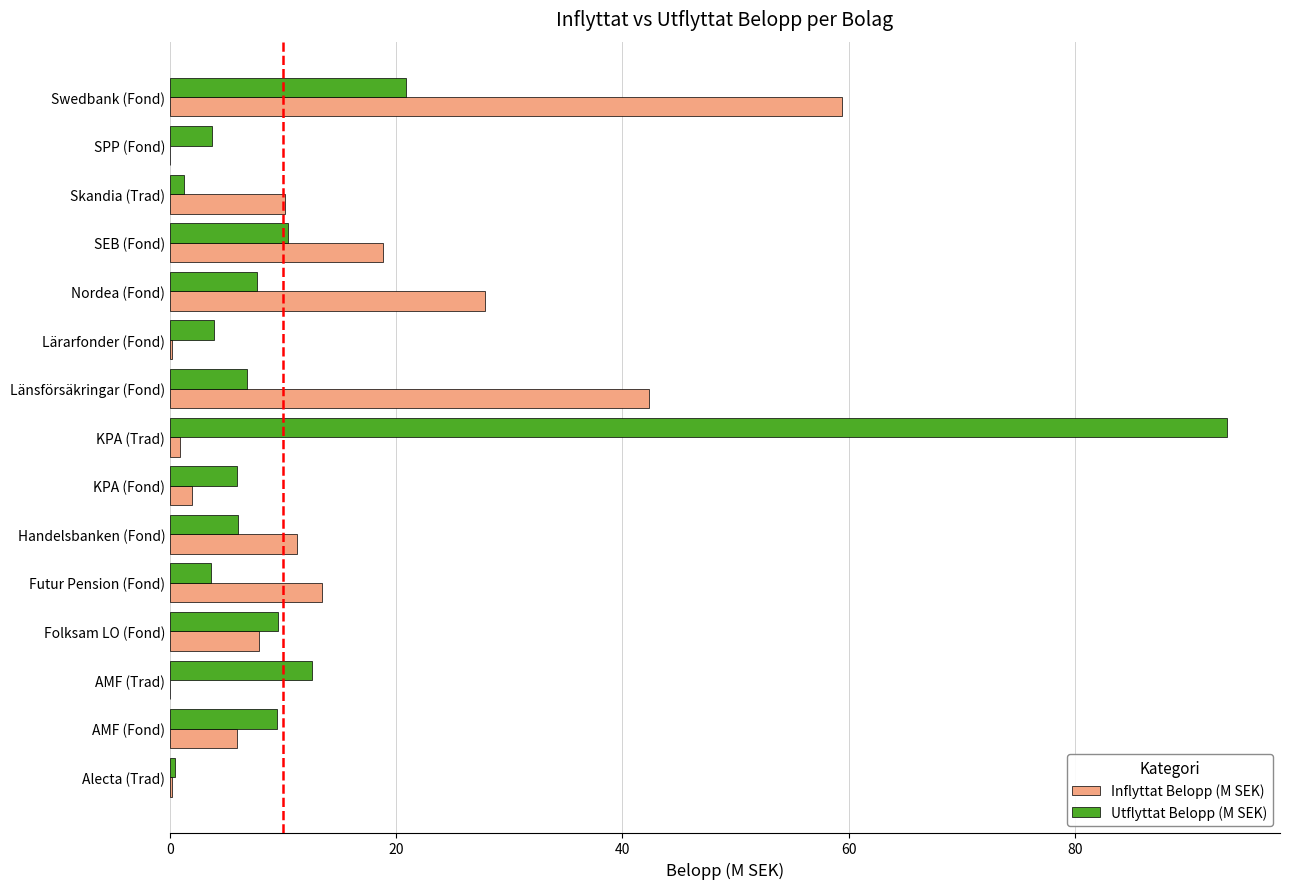

Is it true that Inflyttat Belopp (M SEK) equals 0.0 at SPP (Fond)?

True